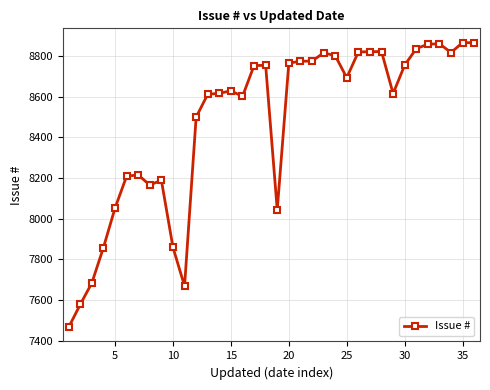

What is the sum of all values?

305009